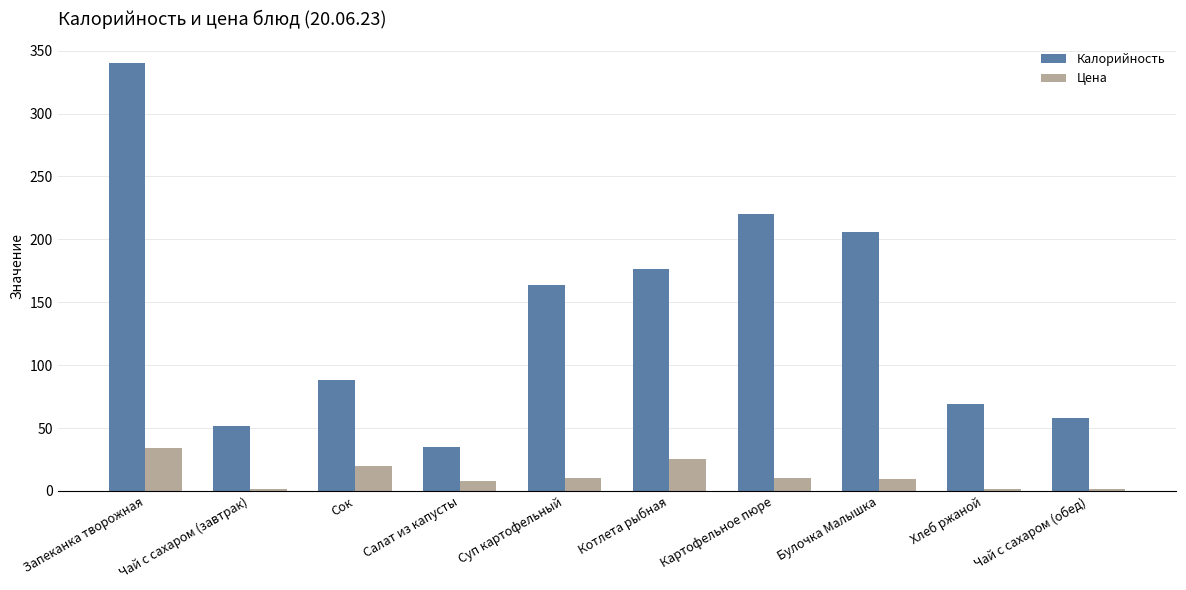

What is the spread (max minus min) of values at Булочка Малышка?

196.9